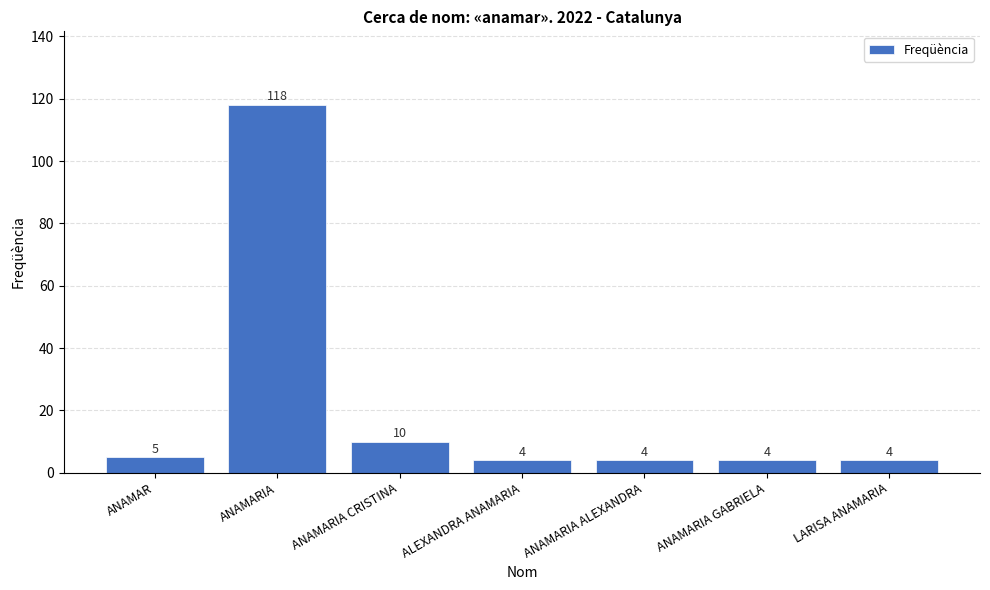

What is the average value?

21